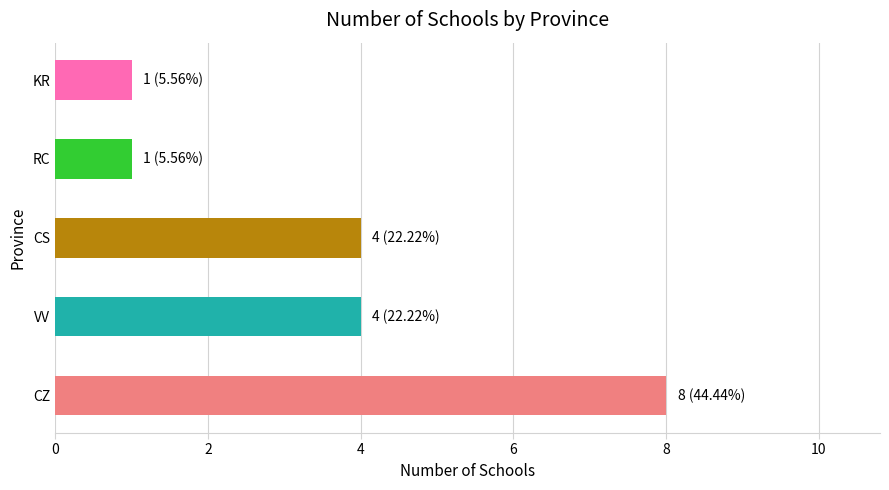

The value at CS is 6. True or false?

False